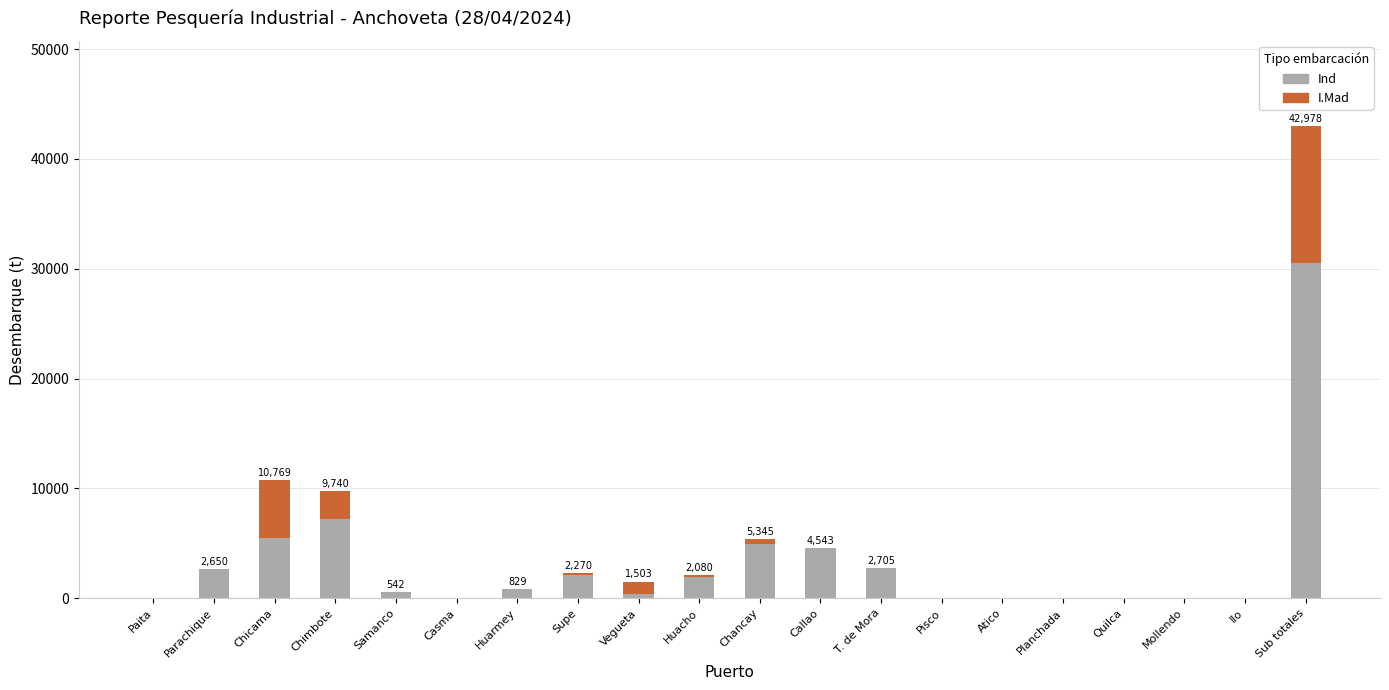

At which category is the sum across all series the highest?

Sub totales